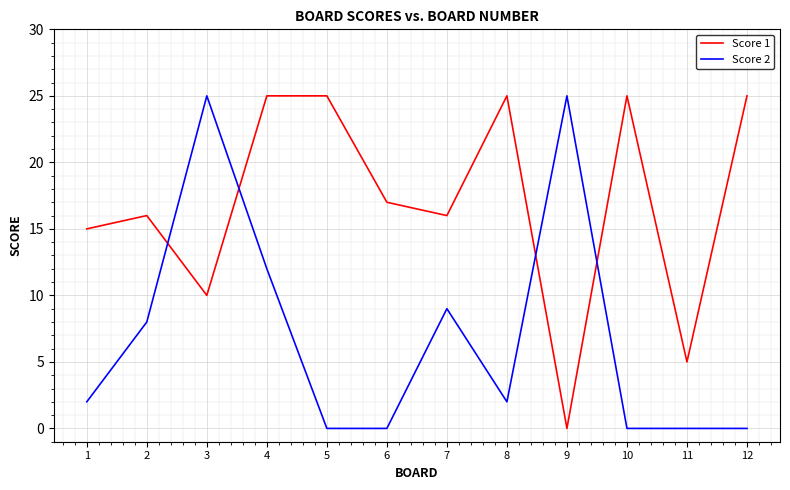

Where is the first local maximum for Score 1?

2